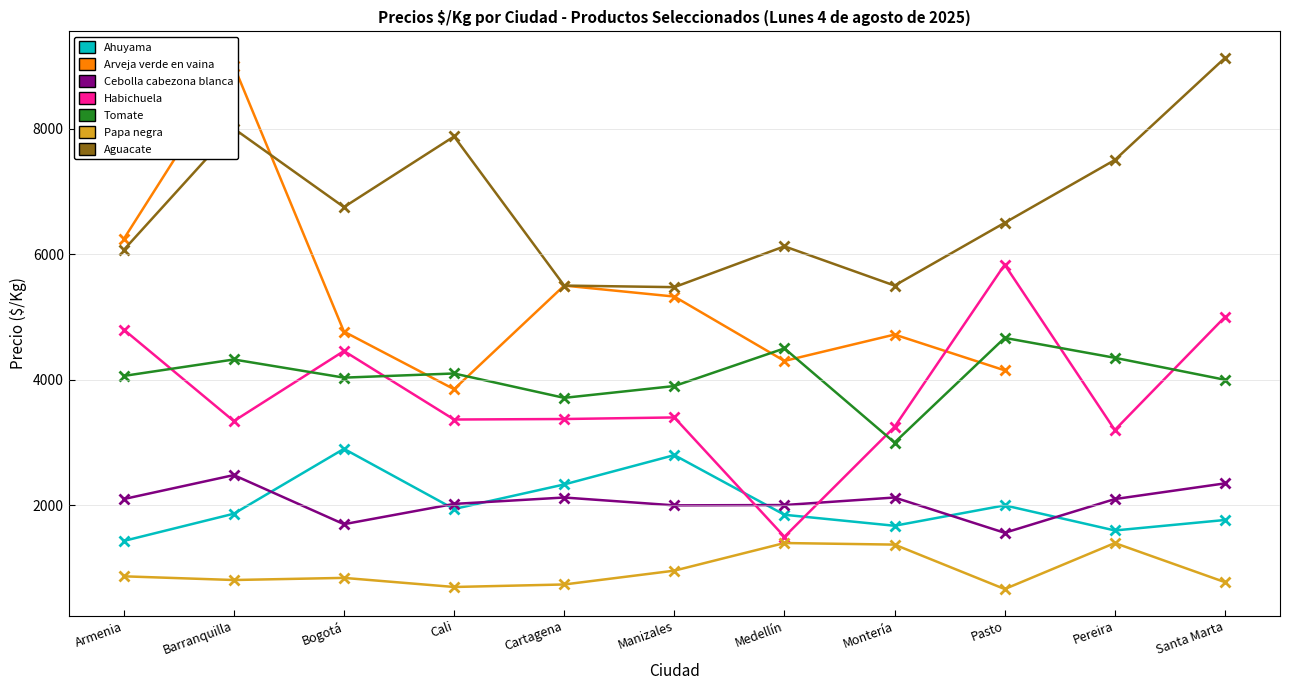

Between Barranquilla and Cali, which series saw the biggest shift?

Cebolla cabezona blanca